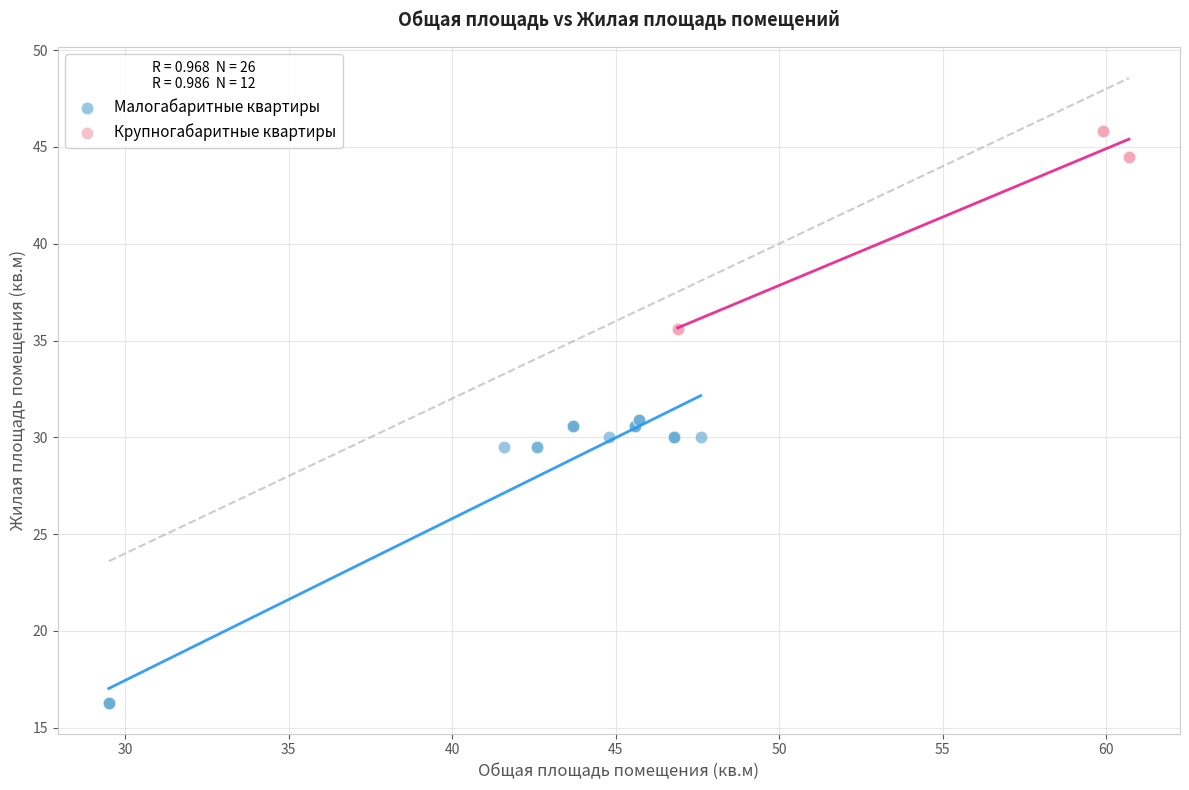

Which series contains the highest Y value?

Крупногабаритные квартиры